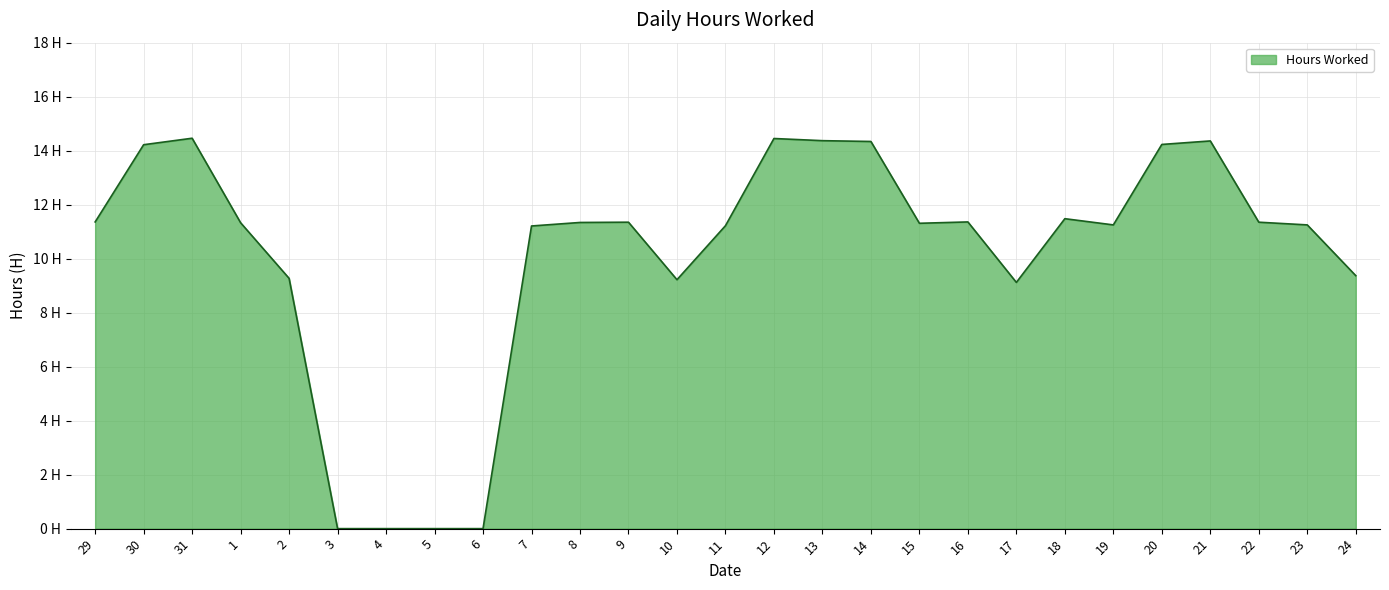

What is the difference between the values at 9 and 30?

2.9